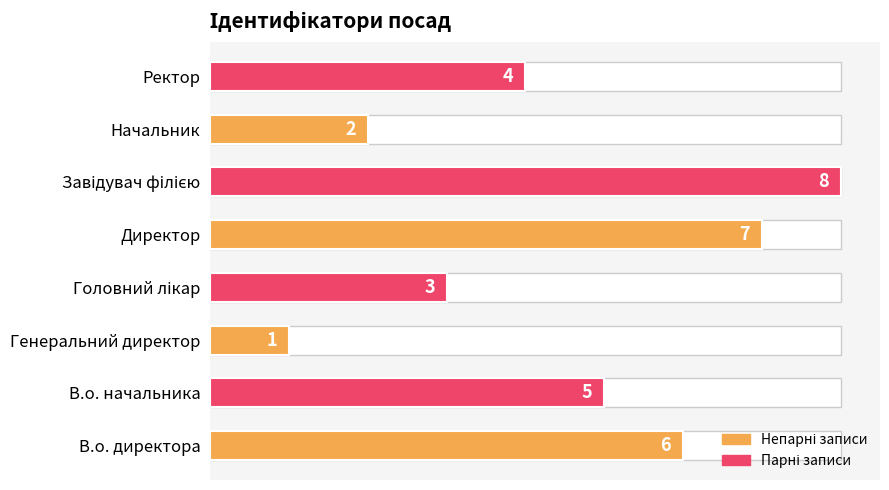

Is it true that the value at Директор is 7?

True